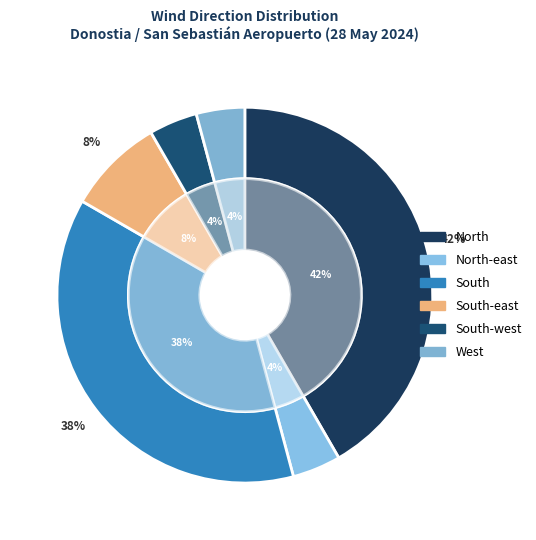

To the nearest percent, what portion does South-west represent?

4%